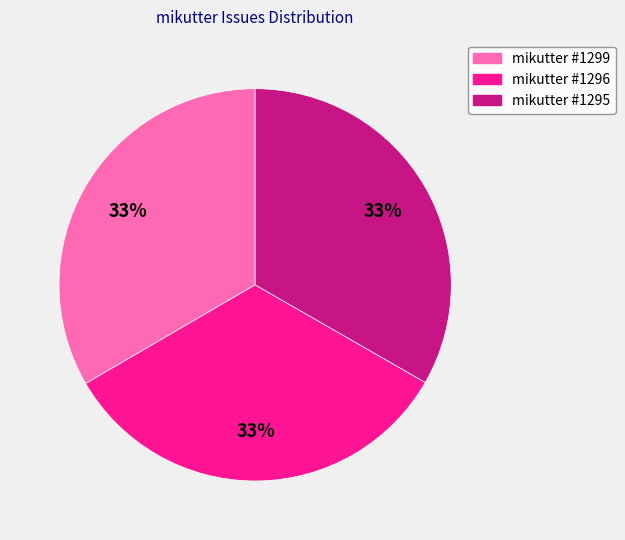

To the nearest percent, what portion does mikutter #1295 represent?

33%